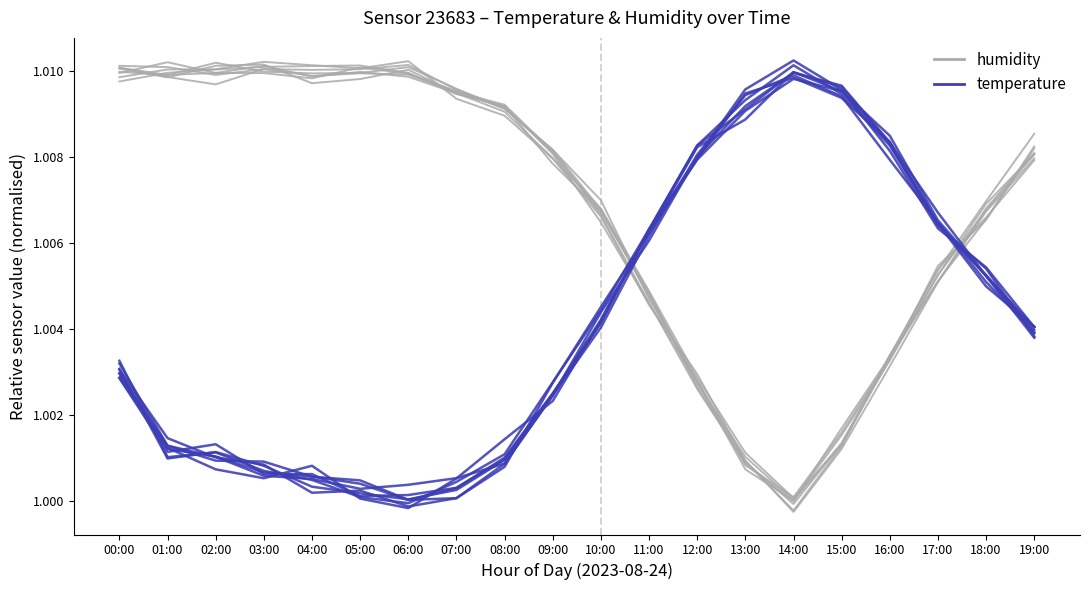

Where is humidity nearest to the value 1?

14:00